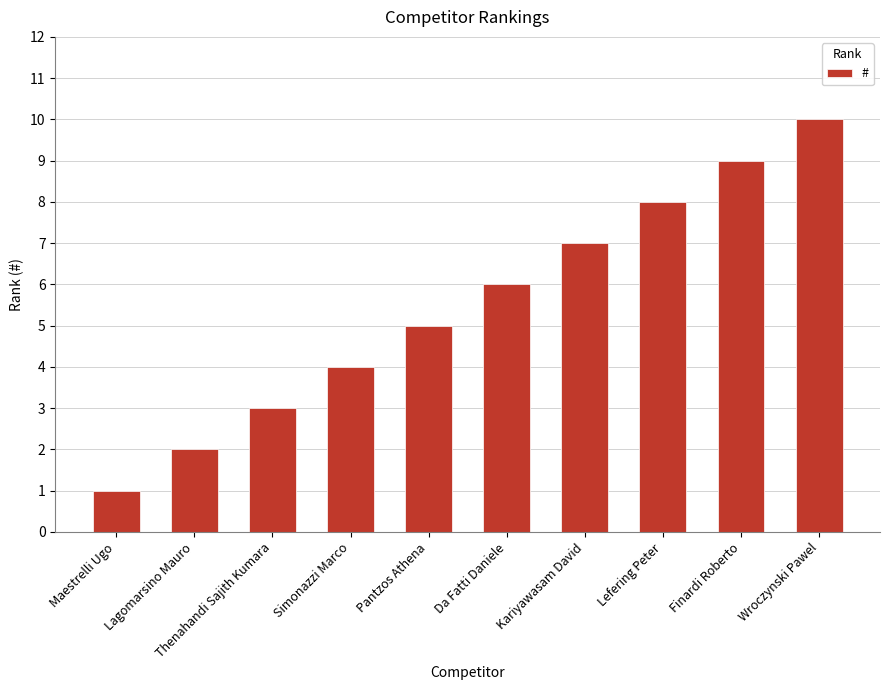

The chart shows a value of 2 at Pantzos Athena. True or false?

False